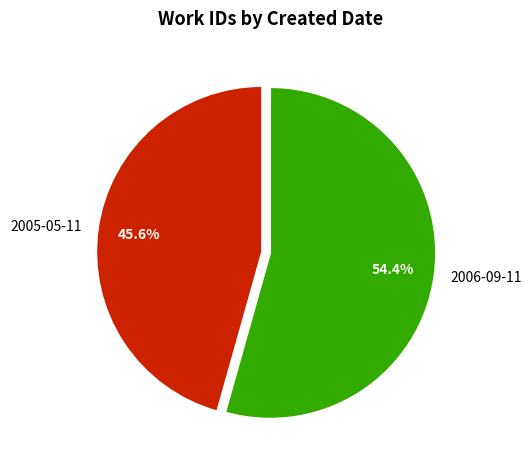

Do 2006-09-11 and 2005-05-11 together represent more than half of the pie?

Yes